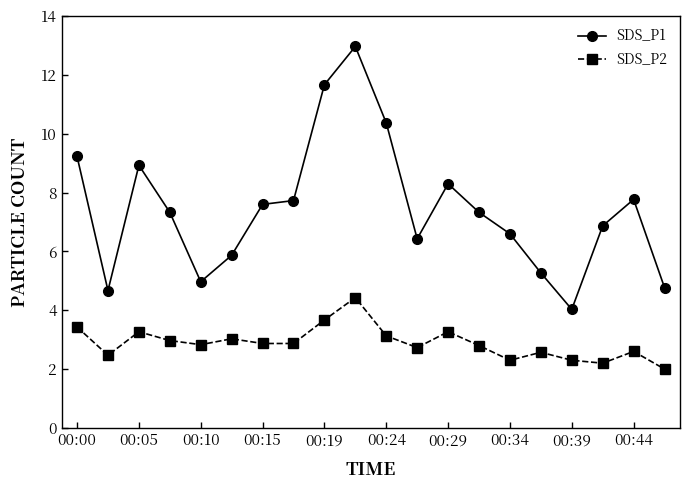

What is the average value of the SDS_P1 series?

7.4